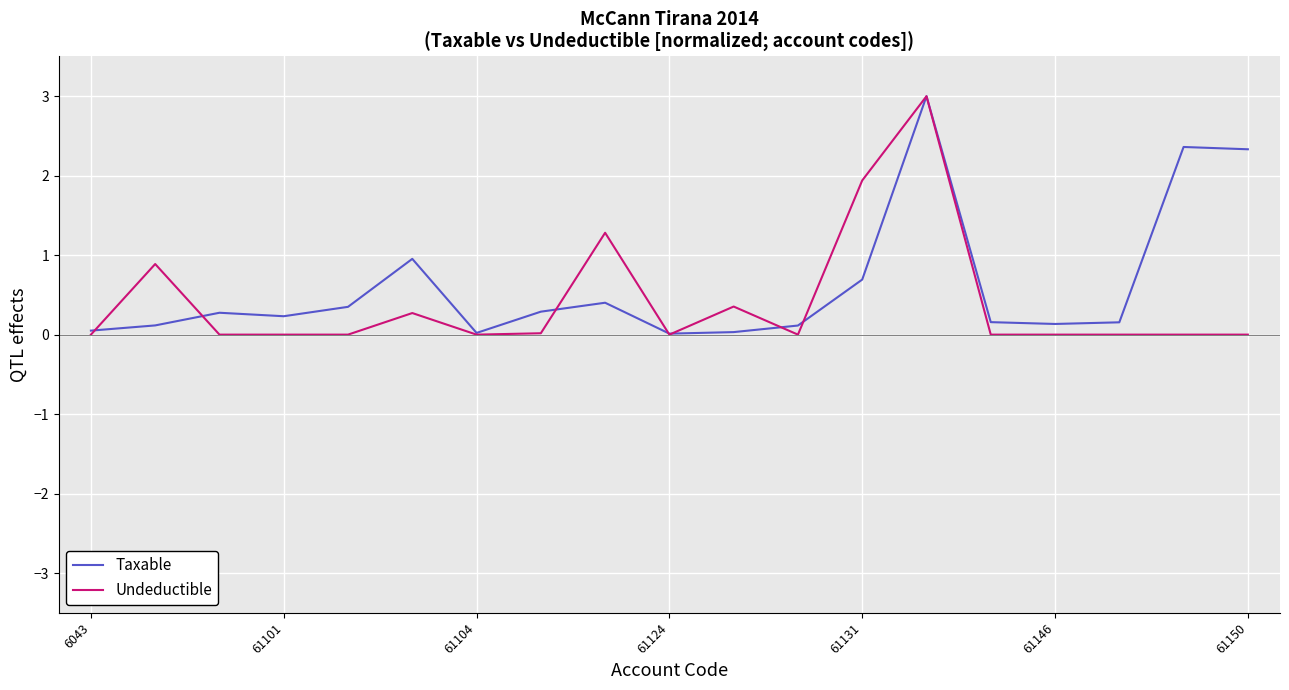

At how many categories does at least one series exceed 2?

3